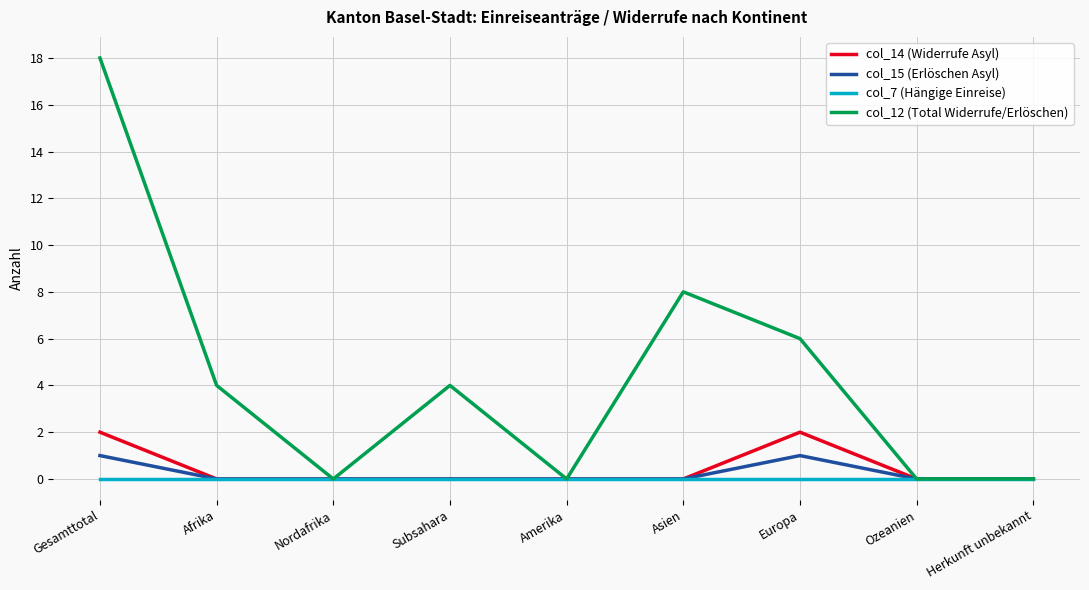

Where is the first local maximum for col_12 (Total Widerrufe/Erlöschen)?

Subsahara